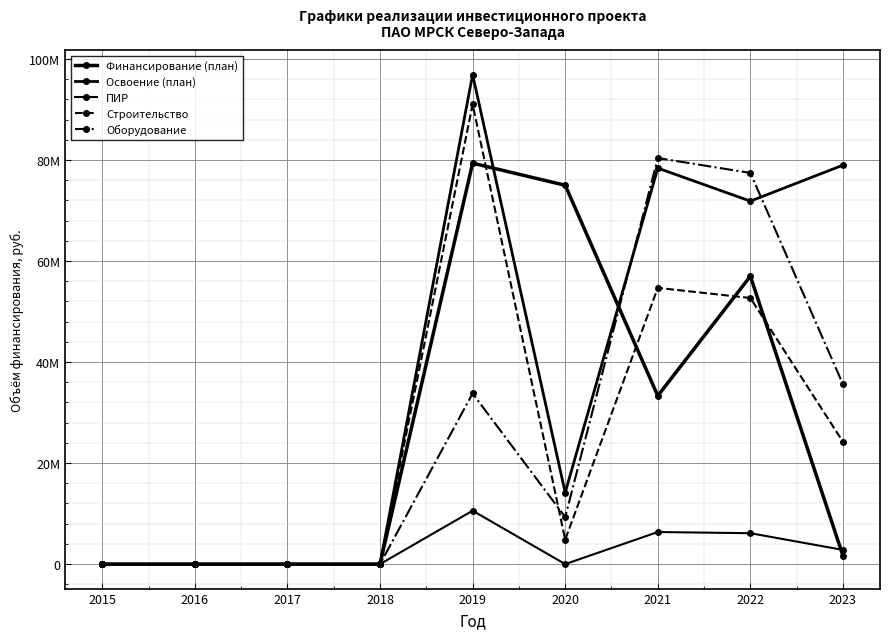

How many interior local peaks does the Финансирование (план) series have?

2